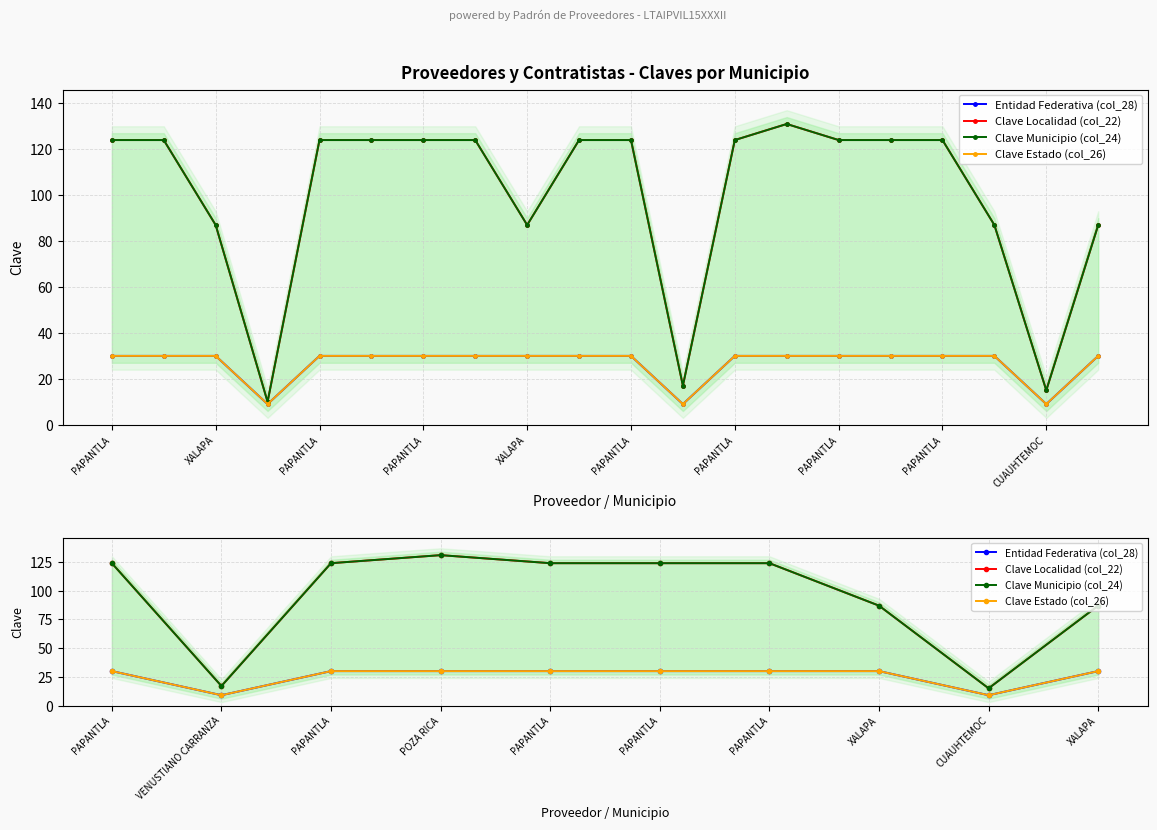

What is the sum of all Clave Municipio (col_24) values?

957